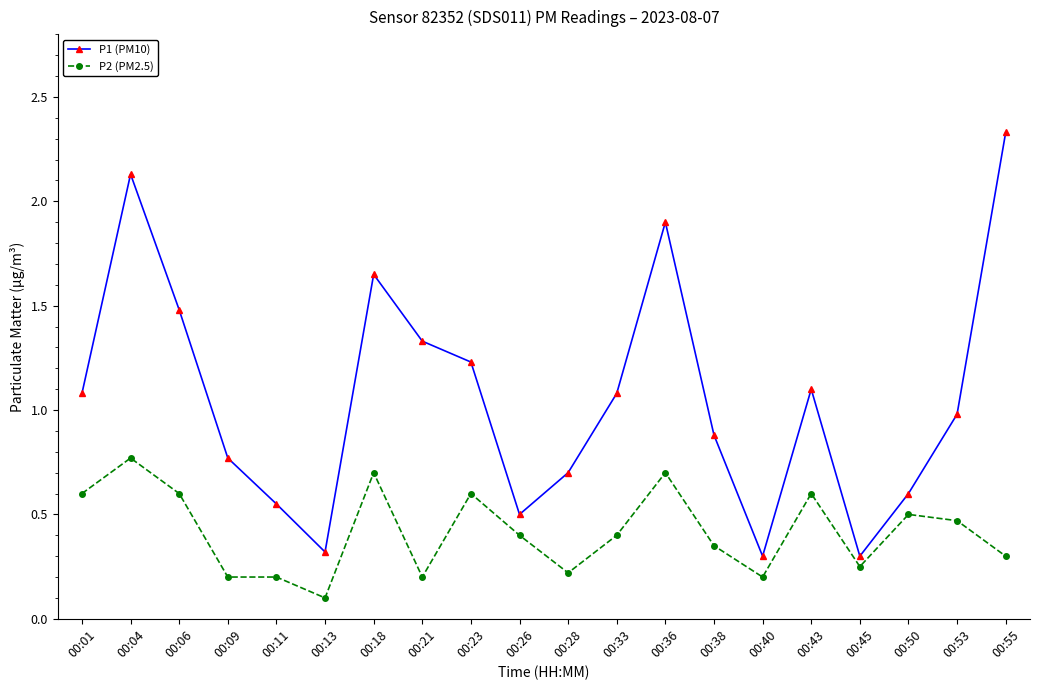

True or false: P1 (PM10) has more than 2 interior local peaks.

True